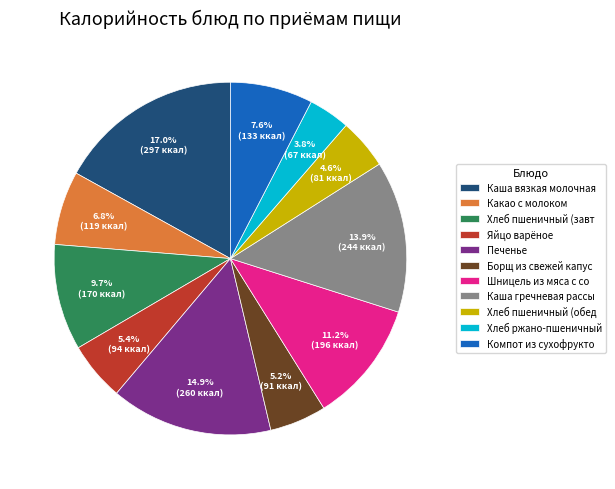

Between Какао с молоком and Борщ из свежей капус, which is larger?

Какао с молоком